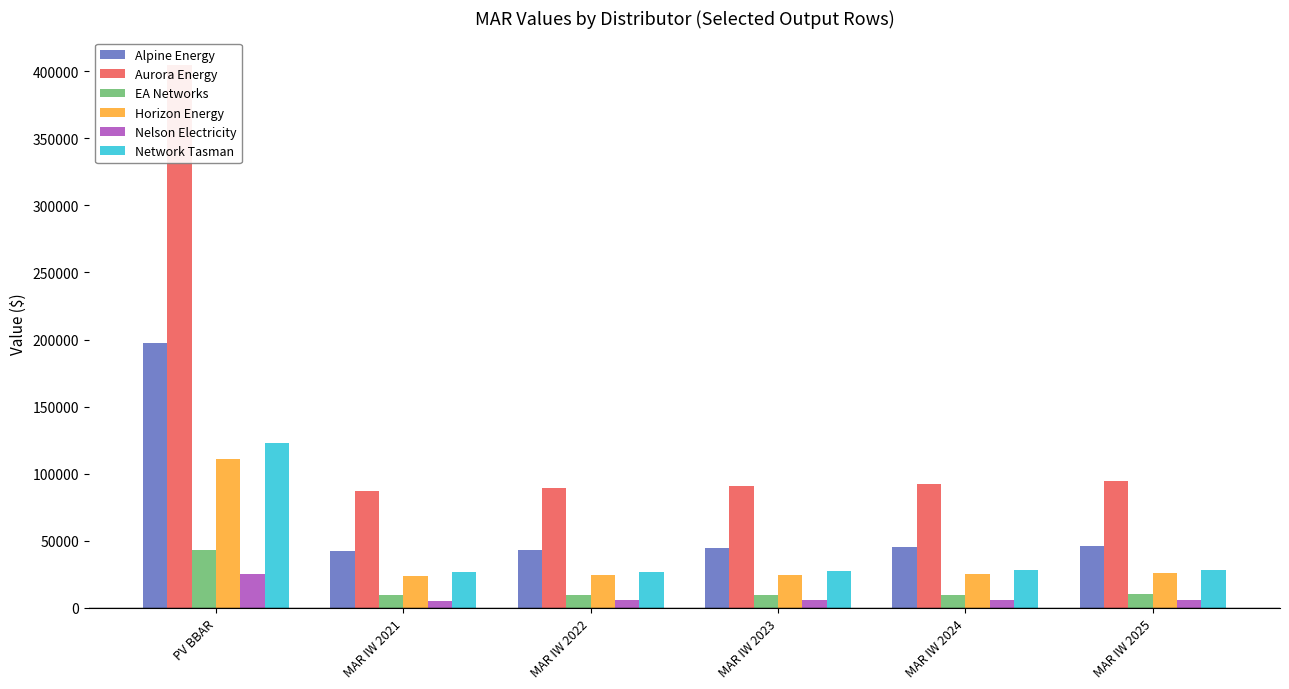

What is the difference between the highest and lowest values at MAR IW 2024?

86820.3